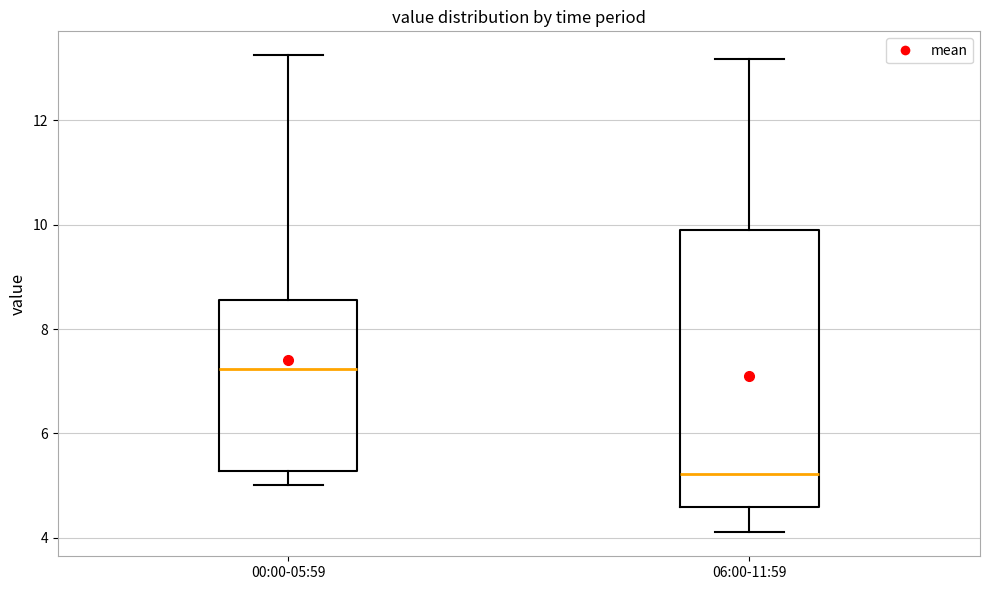

Reading left to right, transcribe this box plot: for each box, give where its median line is, the range the box spans, and where its two whiskers end, as read against the y-axis. The values are not printed on the chart, so give them approximately, as read against the axis.

00:00-05:59: median 7.2, box 5.2 to 8.6, whiskers 5.0 to 13.2
06:00-11:59: median 5.2, box 4.6 to 9.8, whiskers 4.2 to 13.2